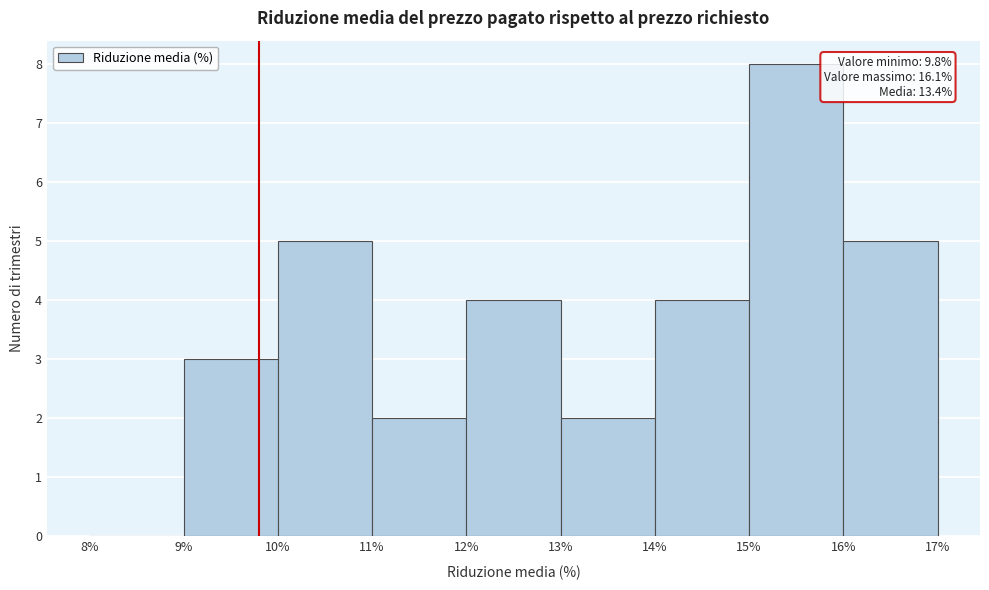

Over which range of the x-axis is the bar tallest?

15% to 16%